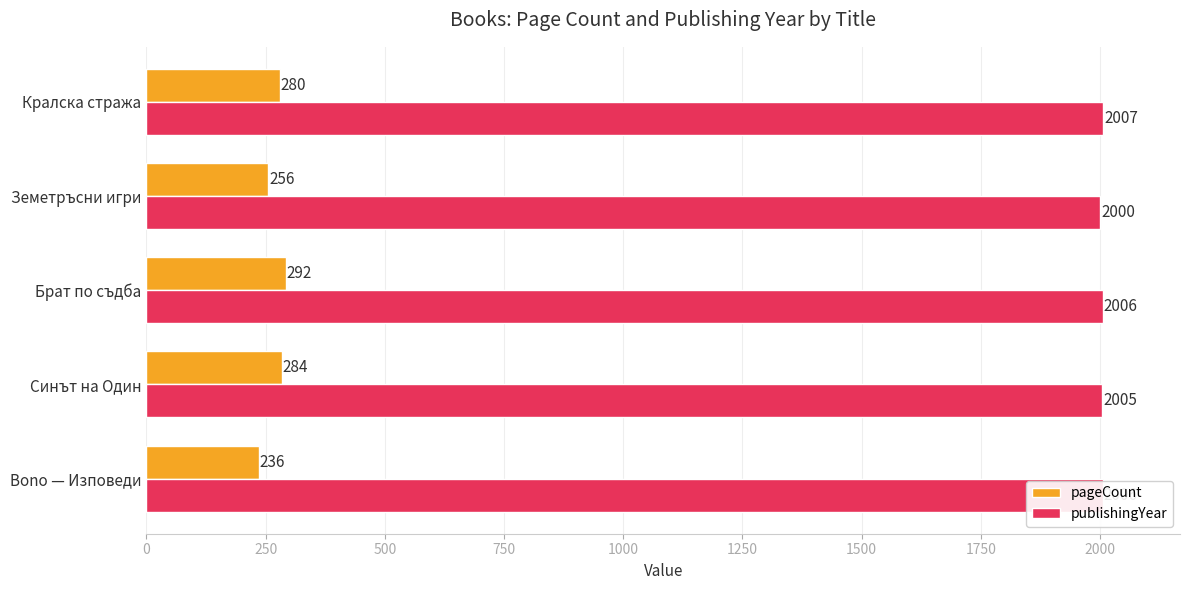

Where is publishingYear nearest to the value 2003?

Синът на Один